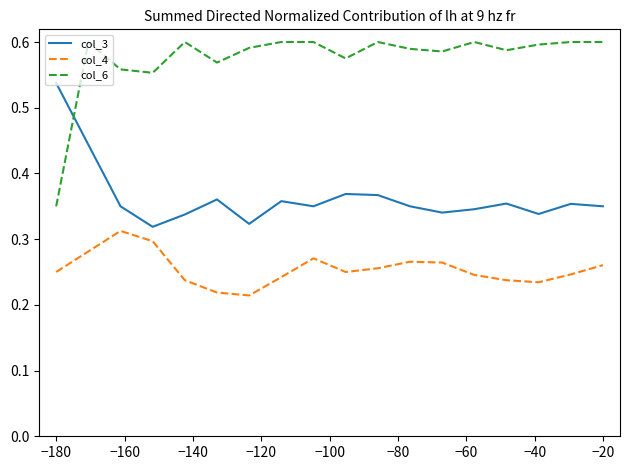

Which series has the largest total across all categories?

col_6